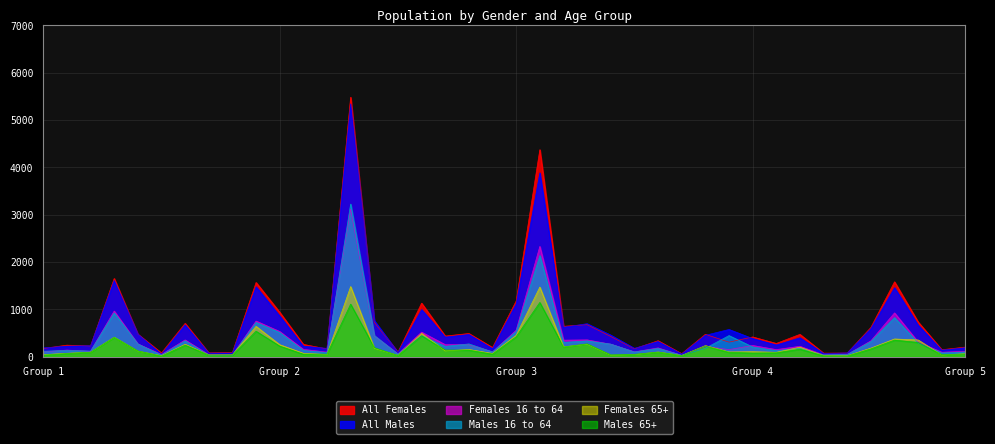

Where do Females 16 to 64 and Females 65+ first cross each other?

Ashmore and Askerswell